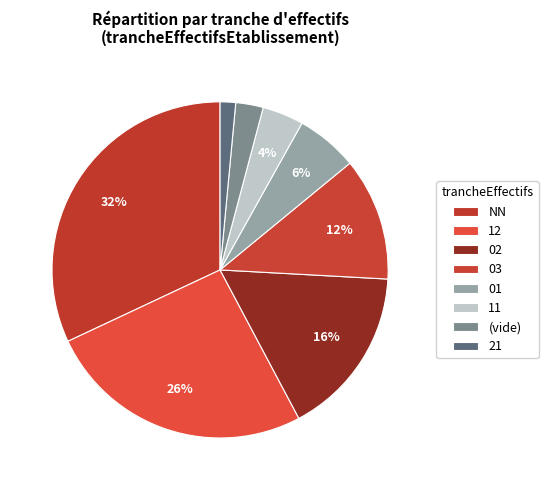

How many slices are in this pie chart?

8